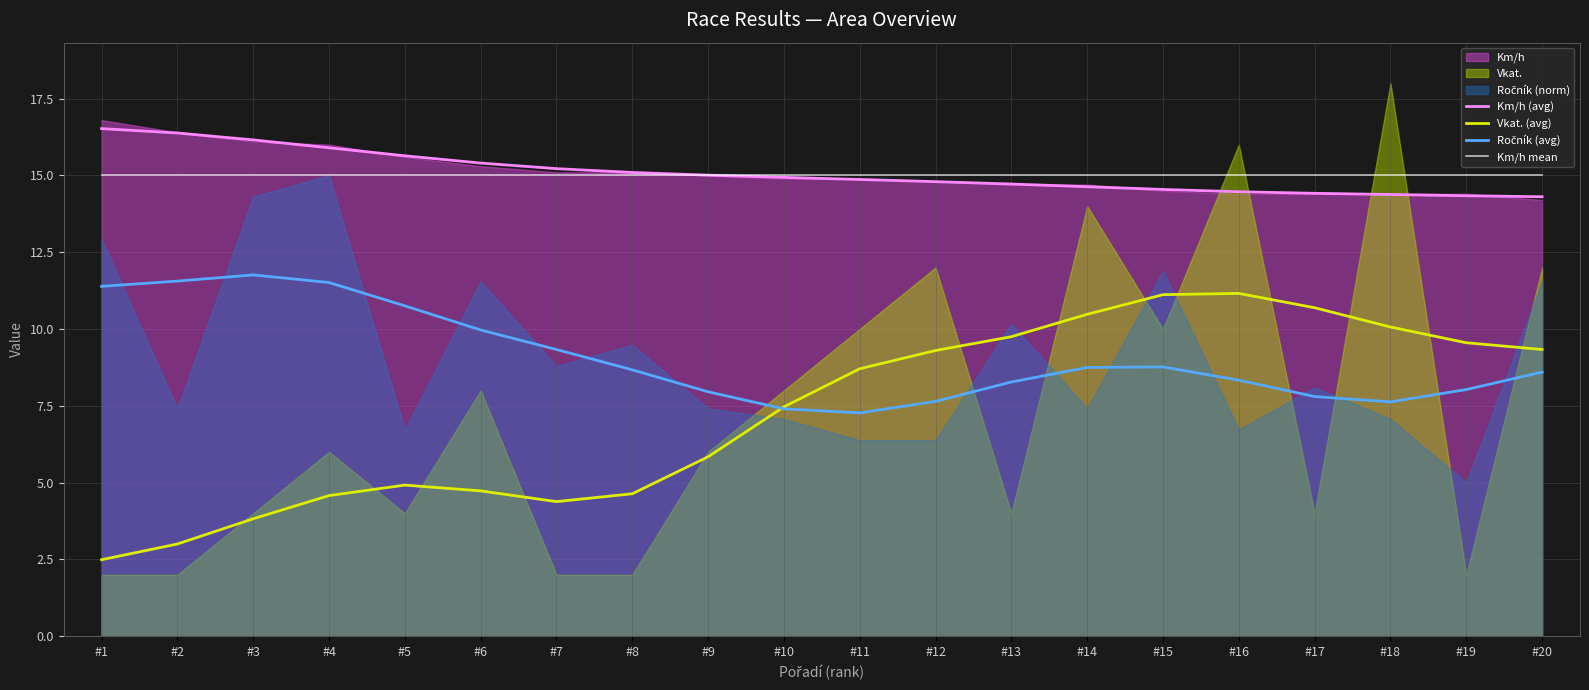

What is the difference between the Km/h (avg) values at #7 and #17?

0.8